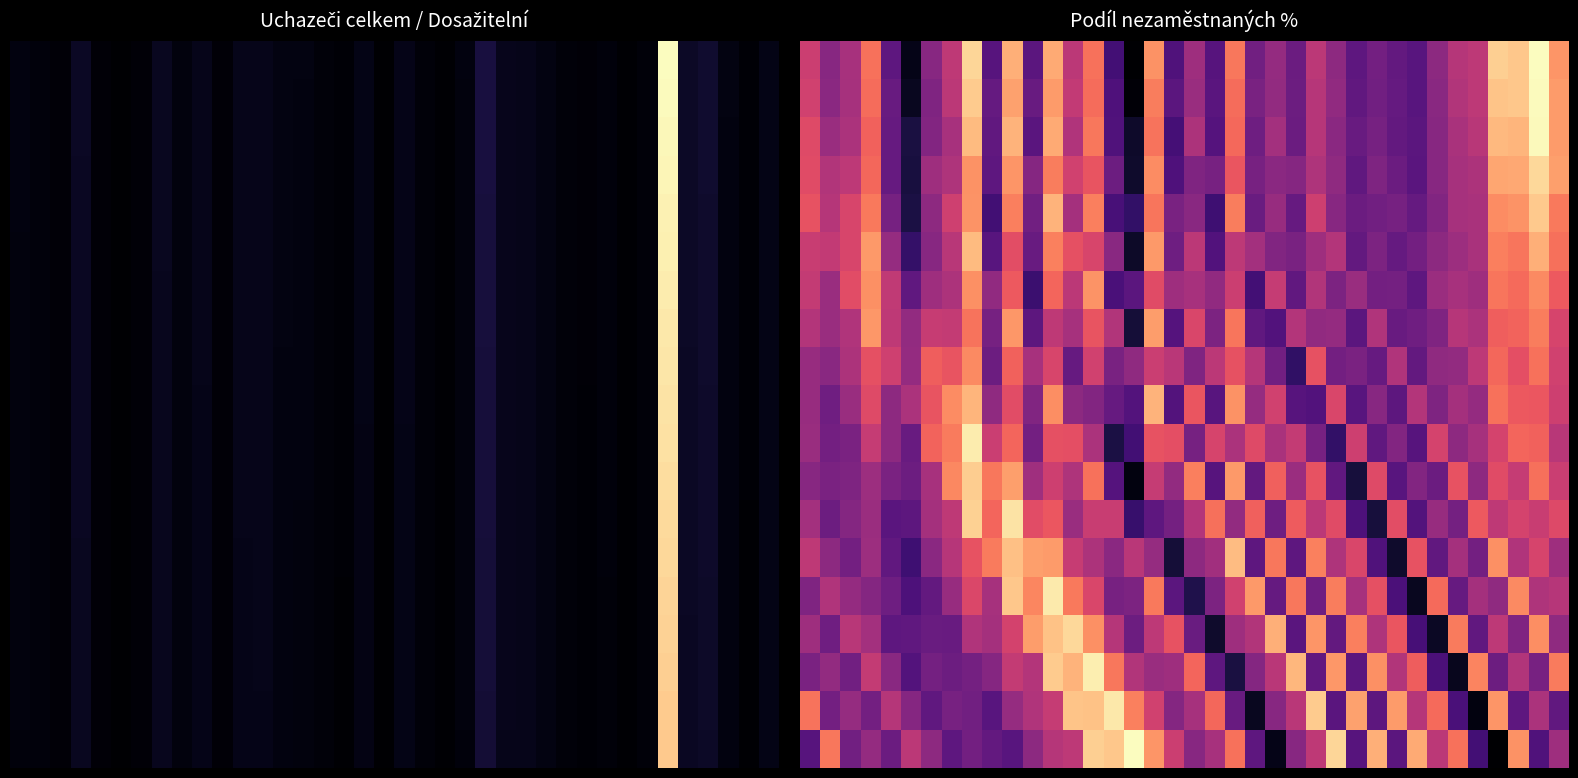

Between 35 and 26, which is larger?

35